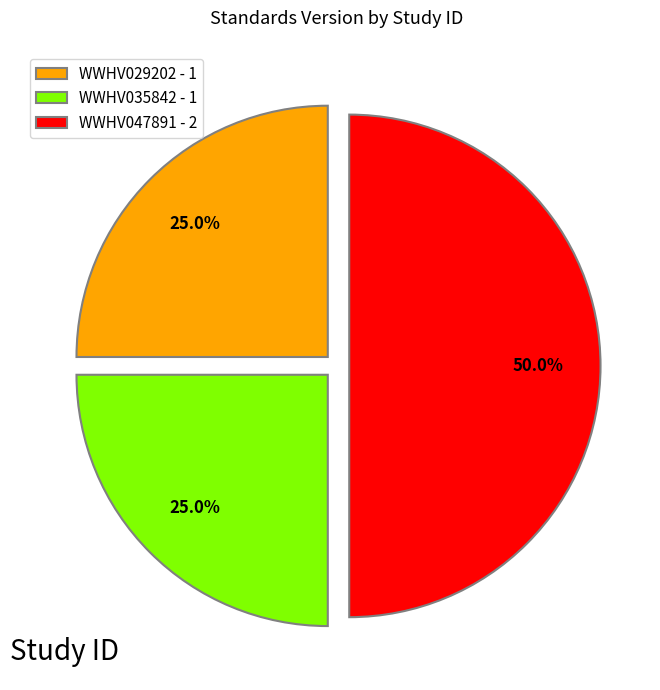

The WWHV035842 slice represents 25% of the pie. True or false?

True